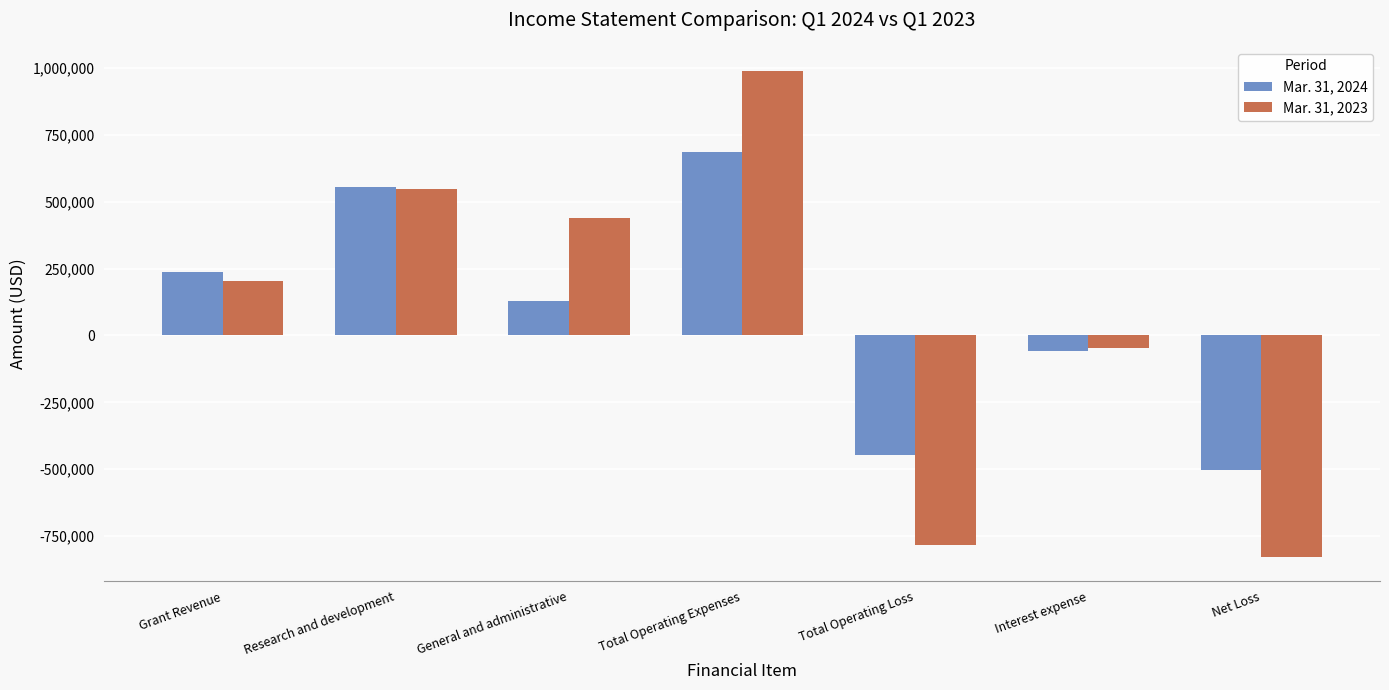

Reading left to right, transcribe all the data shown in this chart.

Mar. 31, 2024: 238072	555535	129802	685337	-447265	-56777	-504042
Mar. 31, 2023: 205025	548393	438845	987238	-782213	-45241	-827454